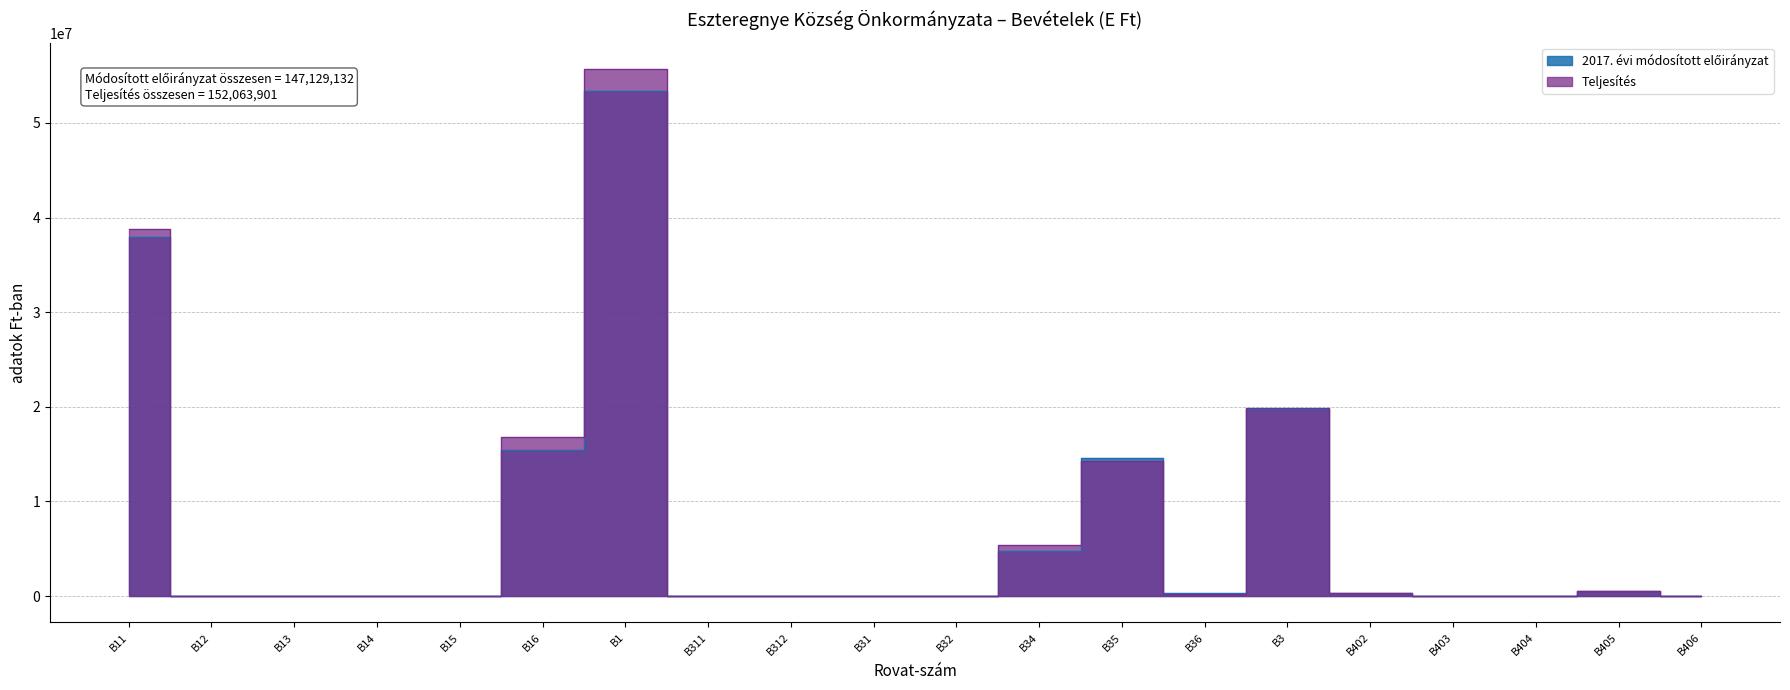

Where do 2017. évi módosított előirányzat and Teljesítés first cross each other?

B34 and B35